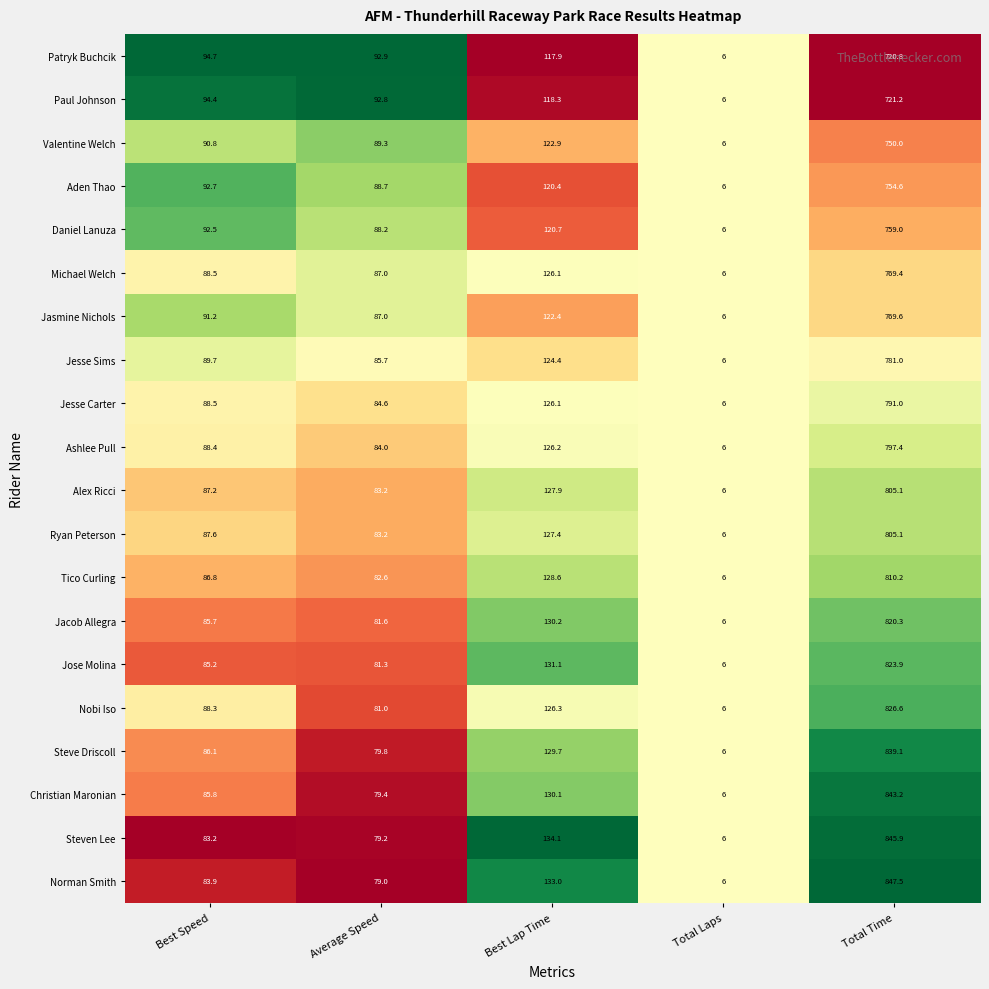

At which category is the sum across all series the highest?

Total Time